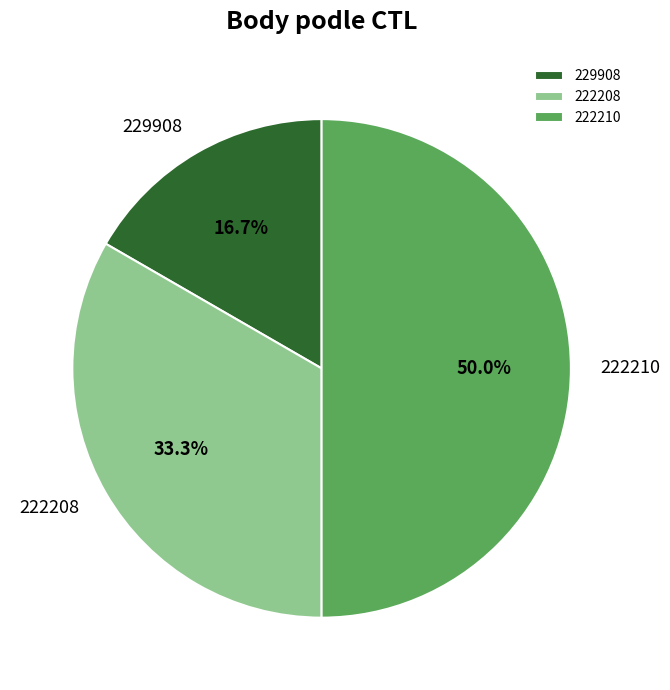

Combined, do 222210 and 222208 account for over 50%?

Yes